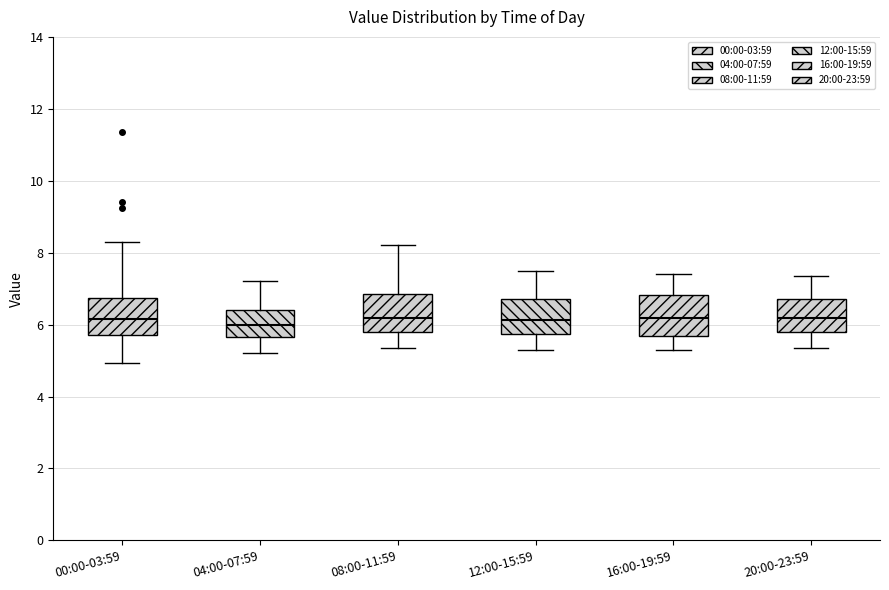

Reading left to right, transcribe this box plot: for each box, give where its median line is, the range the box spans, and where its two whiskers end, as read against the y-axis. The values are not printed on the chart, so give them approximately, as read against the axis.

00:00-03:59: median 6.2, box 5.8 to 6.8, whiskers 5.0 to 8.4
04:00-07:59: median 6.0, box 5.6 to 6.4, whiskers 5.2 to 7.2
08:00-11:59: median 6.2, box 5.8 to 6.8, whiskers 5.4 to 8.2
12:00-15:59: median 6.2, box 5.8 to 6.8, whiskers 5.4 to 7.6
16:00-19:59: median 6.2, box 5.6 to 6.8, whiskers 5.4 to 7.4
20:00-23:59: median 6.2, box 5.8 to 6.8, whiskers 5.4 to 7.4